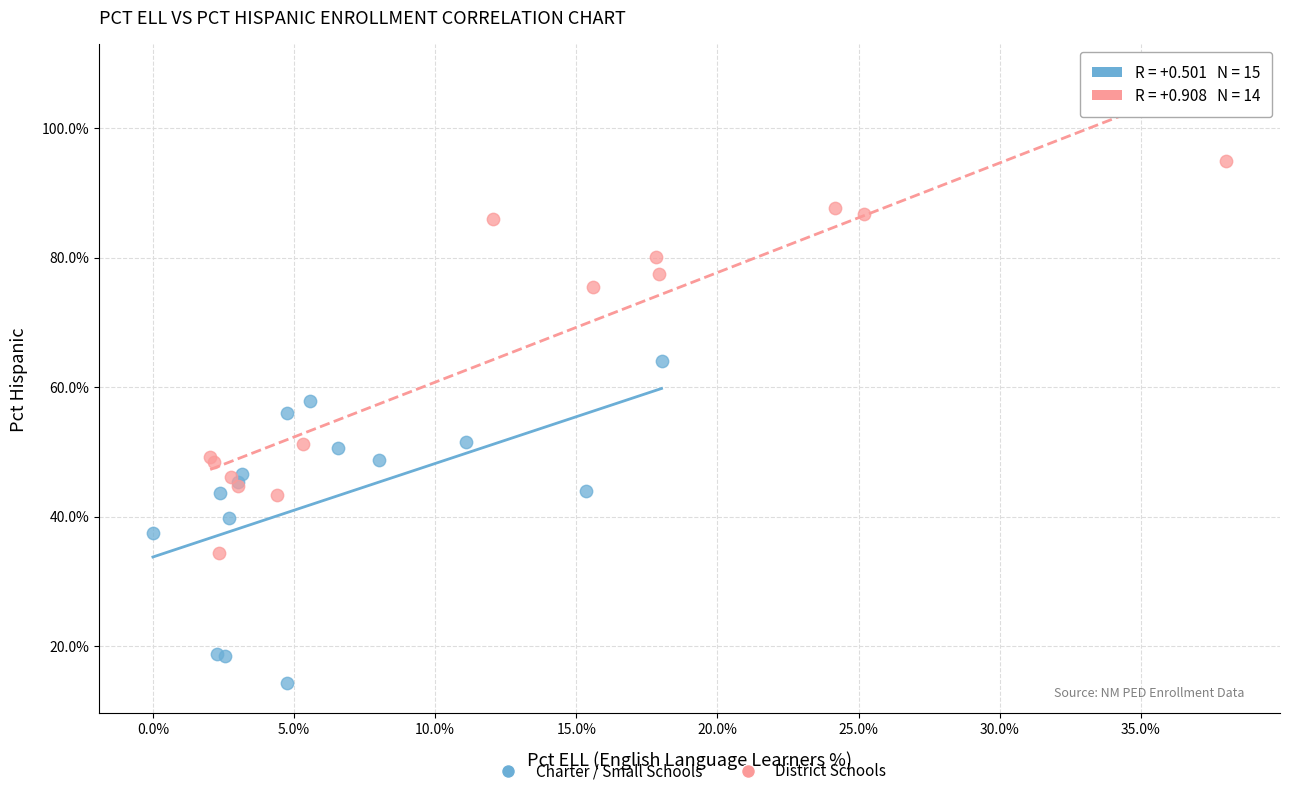

Which series has the largest Y range (max minus min)?

District Schools